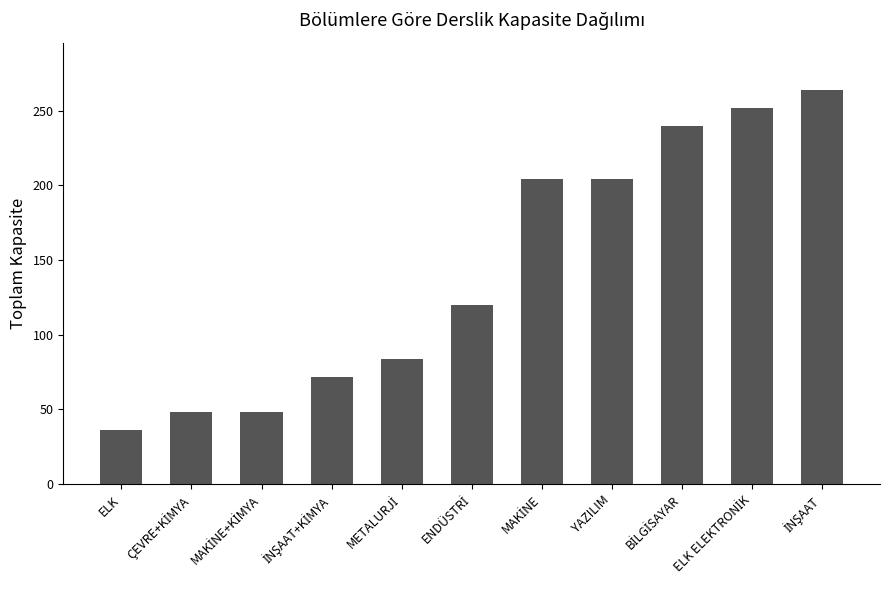

True or false: the data shows 36 at ELK.

True